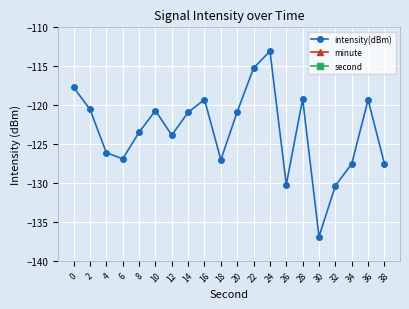

What is the sum of the second values at 32 and 22?

54.0